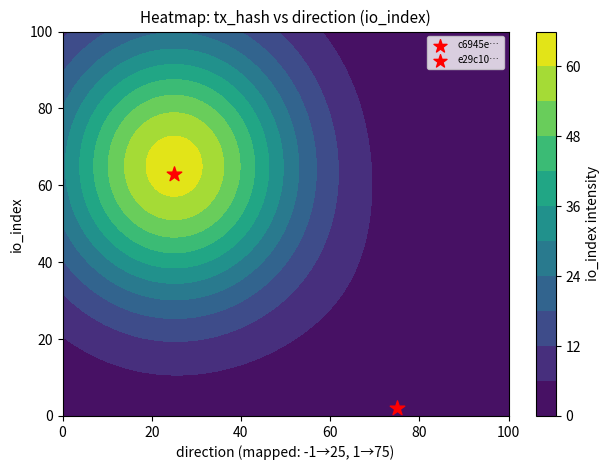

Where is e29c102e37e9bc49db96fd04cc479d93be52ae9 nearest to the value 1?

direction